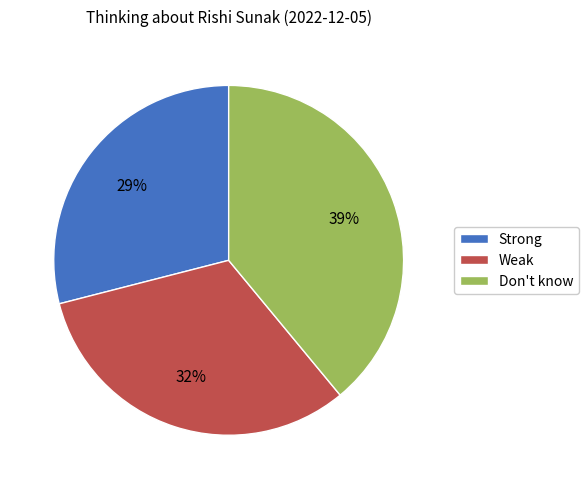

True or false: Weak accounts for 32% of the total.

True